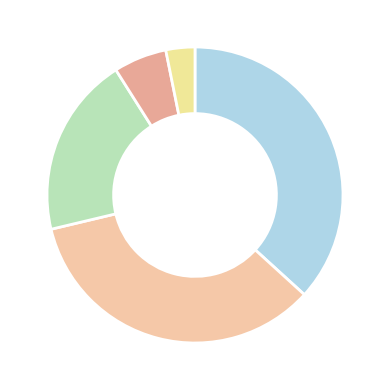

How many segments does this pie chart have?

5